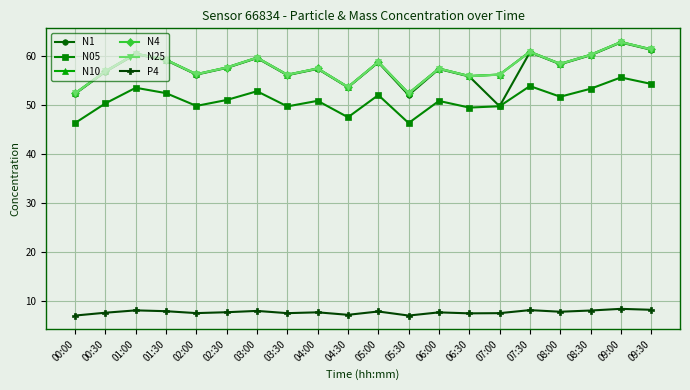

True or false: N25 and N05 cross at least once.

False